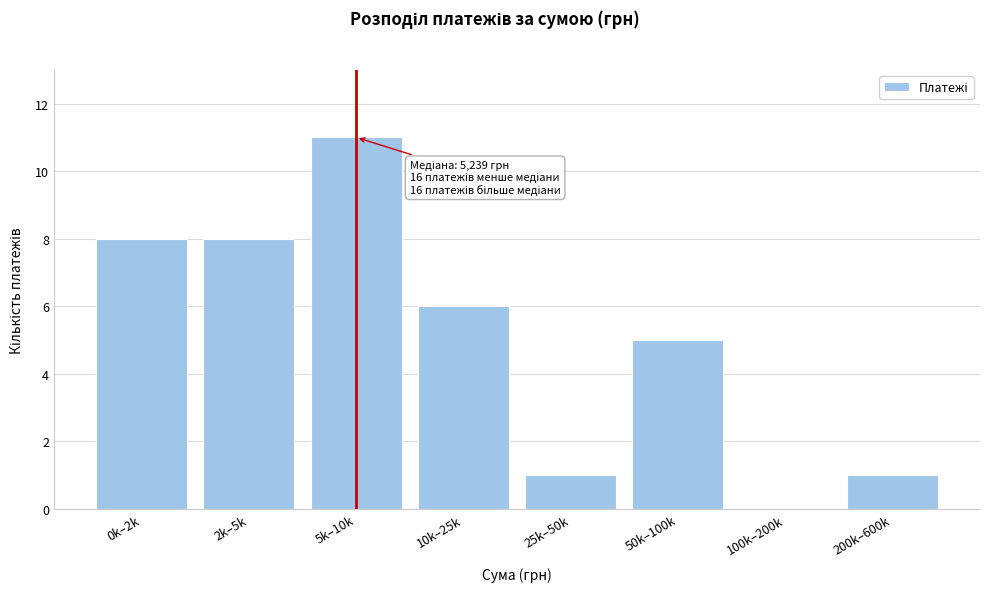

Reading left to right, transcribe all the data shown in this chart.

0k–2k=8	2k–5k=8	5k–10k=11	10k–25k=6	25k–50k=1	50k–100k=5	100k–200k=0	200k–600k=1